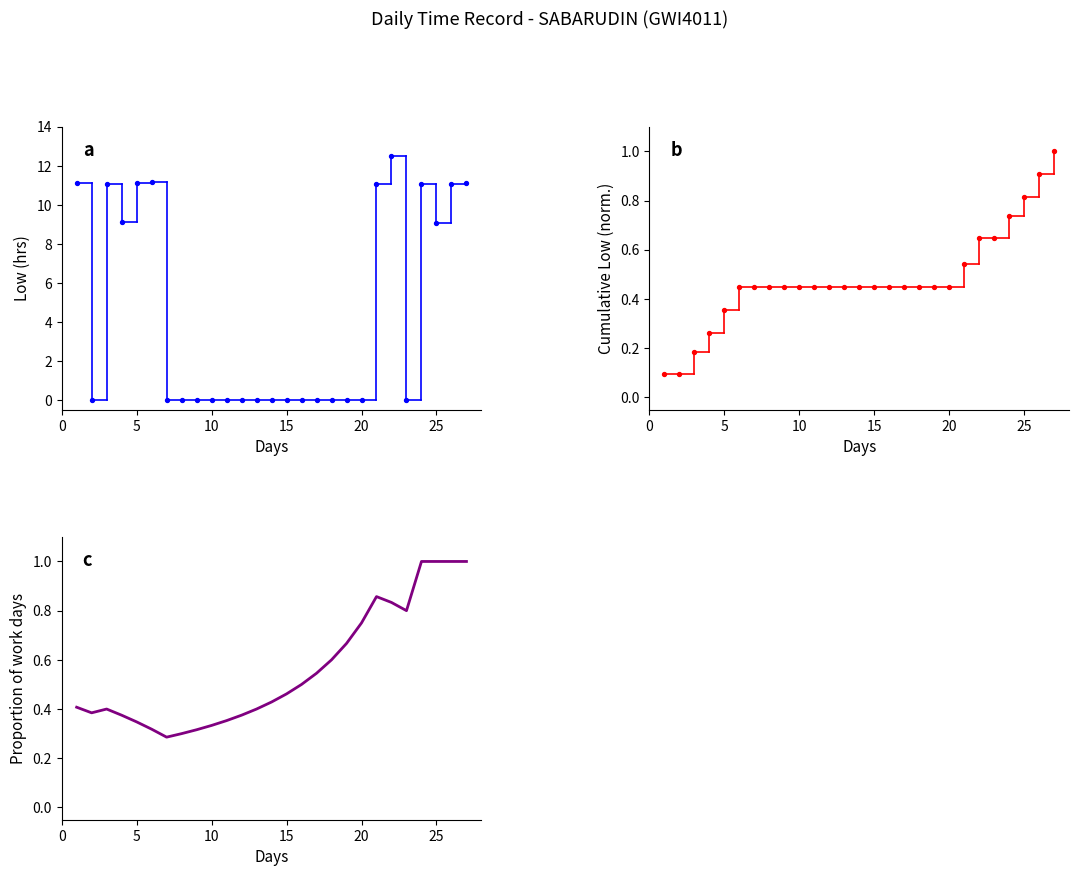

Which series reaches the minimum Y coordinate?

Low (Hours)